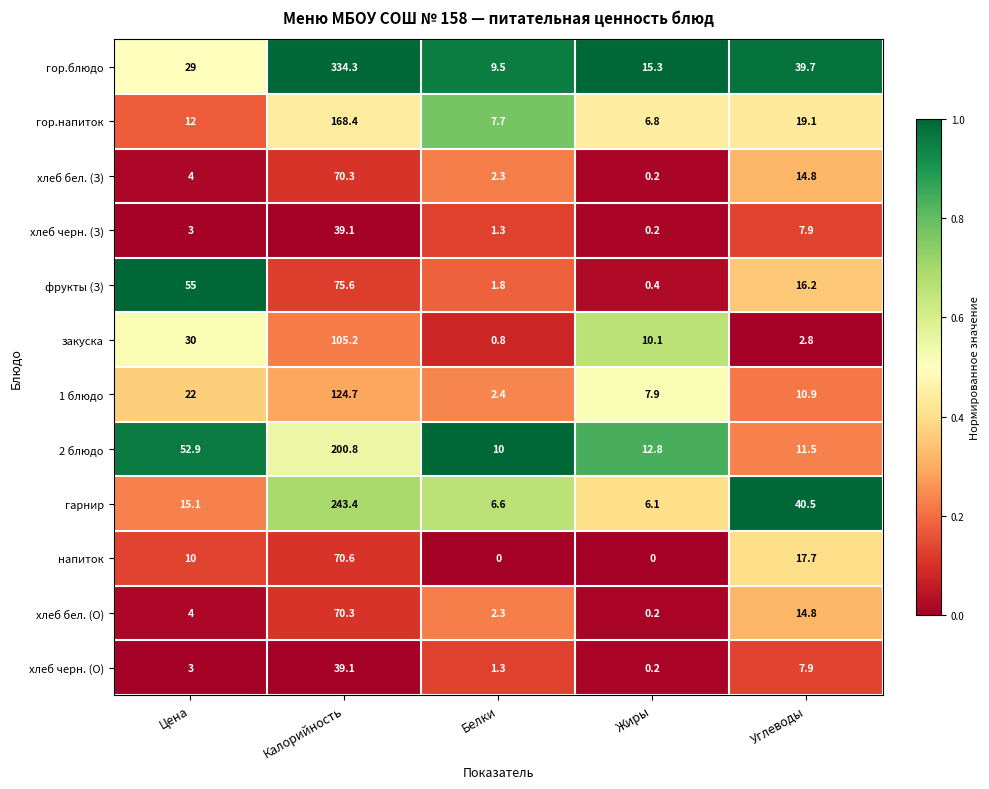

The 1 блюдо series shows 2.4 at Белки. True or false?

True